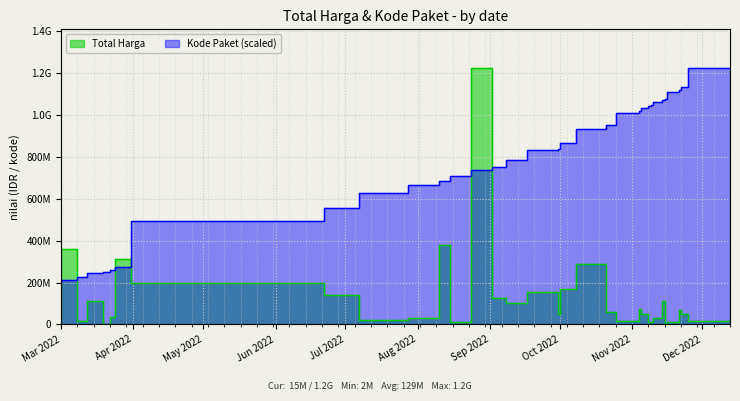

True or false: Kode Paket has more than 2 points higher than both neighbors.

False